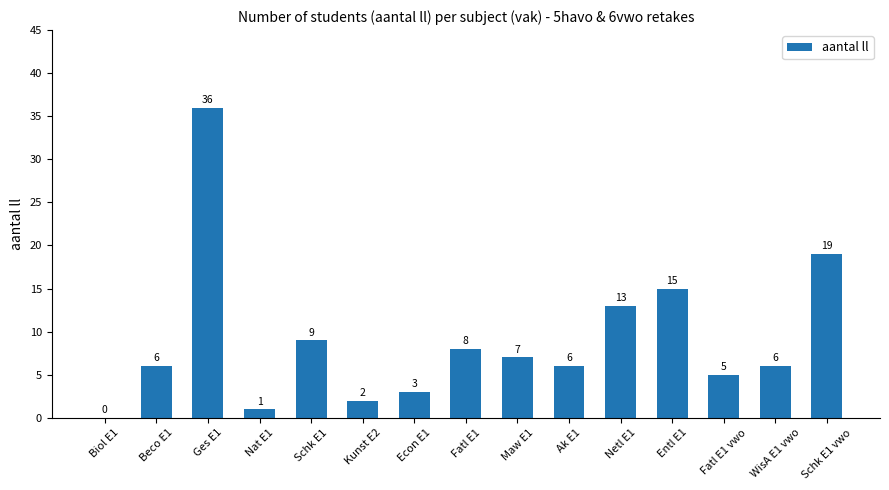

What is the change in value from Biol E1 to Schk E1 vwo?

+19